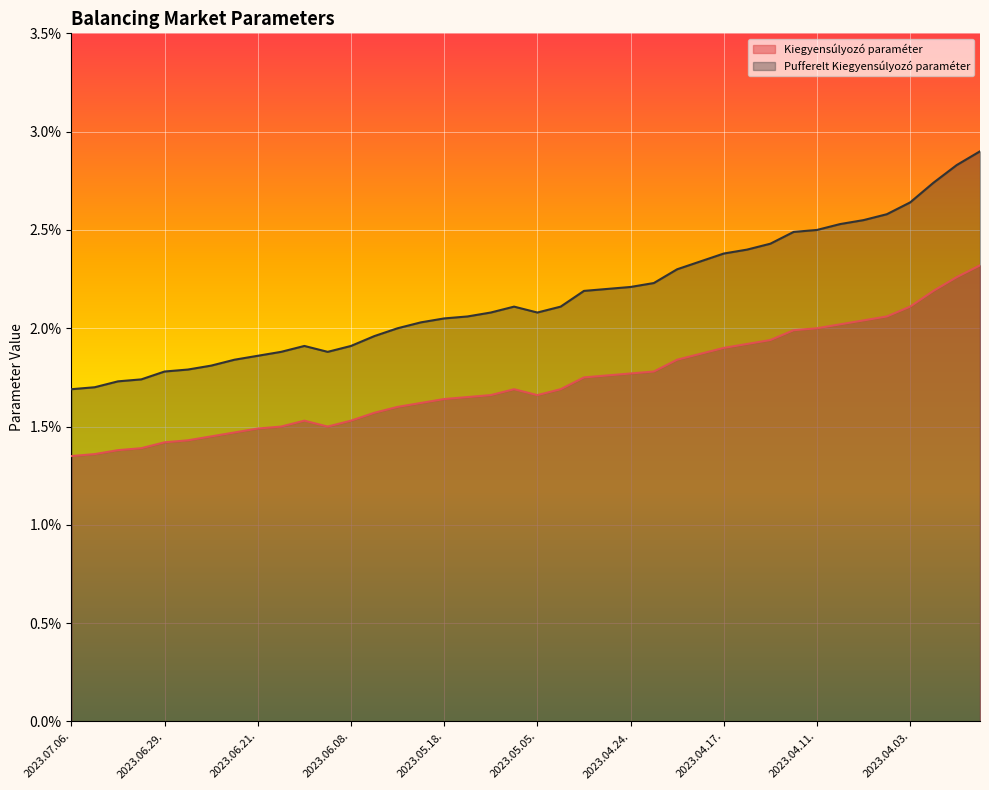

True or false: Kiegyensúlyozó paraméter and Pufferelt Kiegyensúlyozó paraméter cross at least once.

False